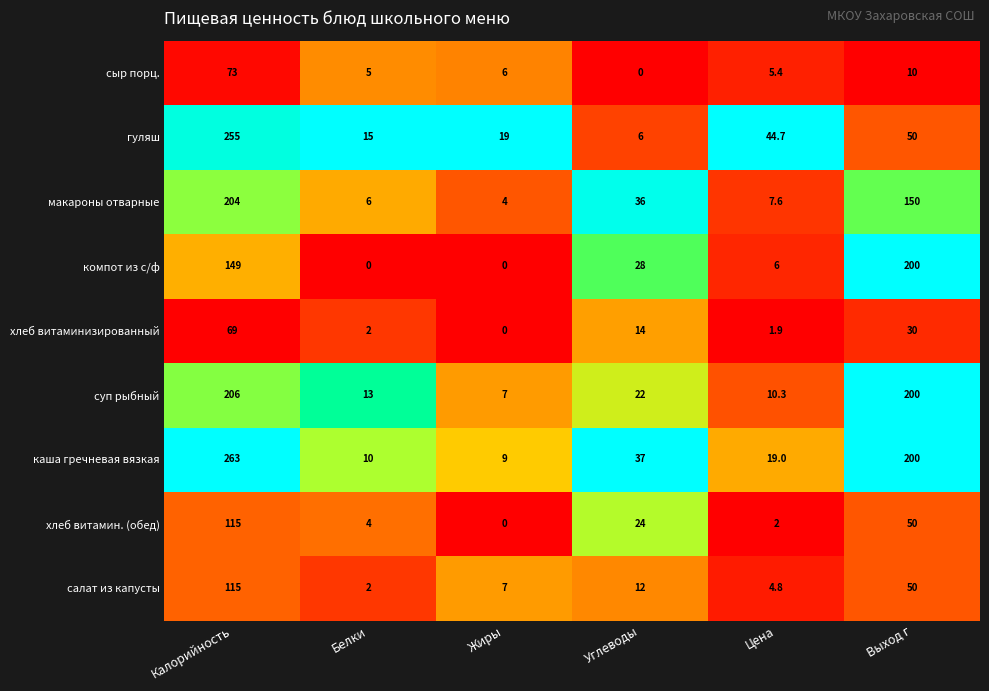

What is the difference between the maximum and minimum values in the сыр порц. series?

73.0